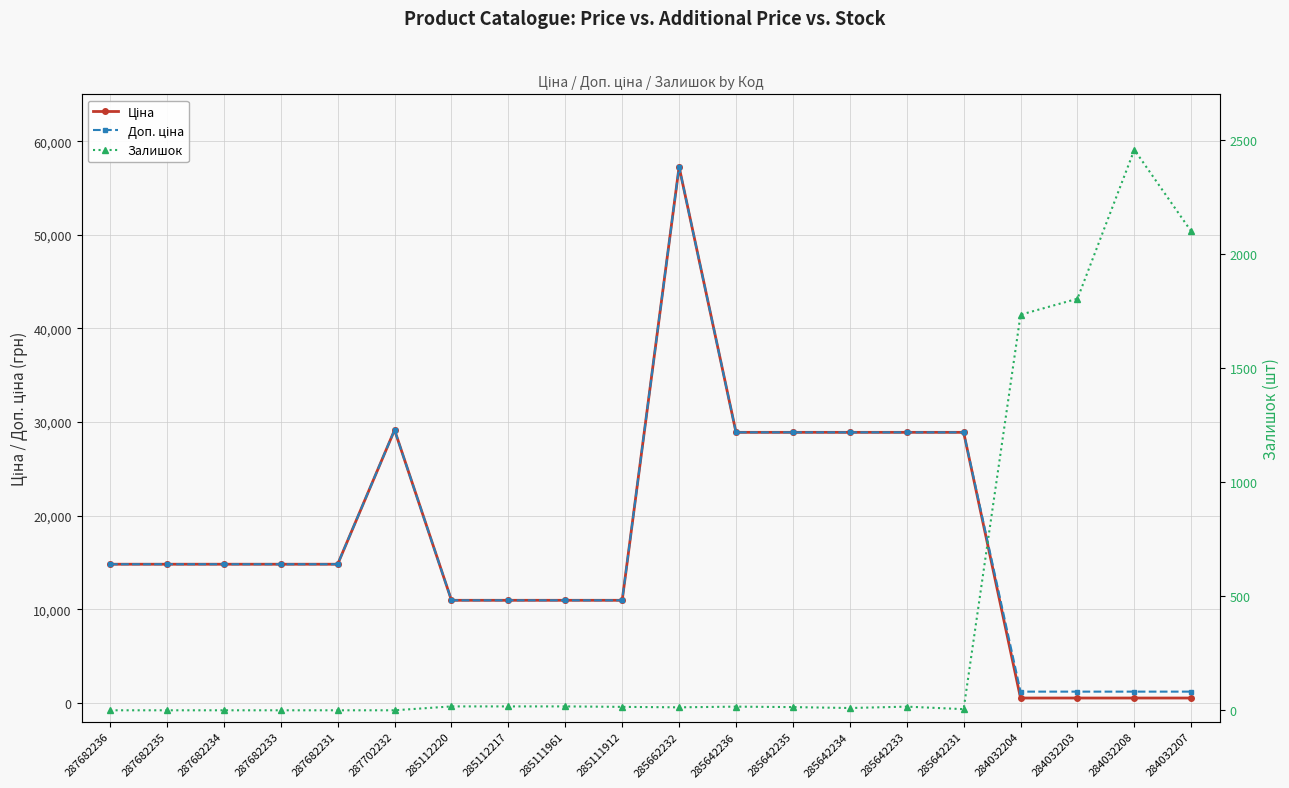

Reading right to left, transcribe all the data shown in this chart.

Ціна: 528.2	528.2	528.2	528.2	28901.7	28901.7	28901.7	28901.7	28901.7	57258.0	10964.4	10964.4	10964.4	10964.4	29152.3	14817.6	14817.6	14817.6	14817.6	14817.6
Доп. ціна: 1210.7	1210.7	1210.7	1210.7	28901.7	28901.7	28901.7	28901.7	28901.7	57258.0	10964.4	10964.4	10964.4	10964.4	29152.3	14817.6	14817.6	14817.6	14817.6	14817.6
Залишок: 2099.0	2457.0	1804.0	1734.0	5.0	16.0	10.0	14.0	16.0	13.0	15.0	17.0	17.0	17.0	0.0	0.0	0.0	0.0	0.0	0.0